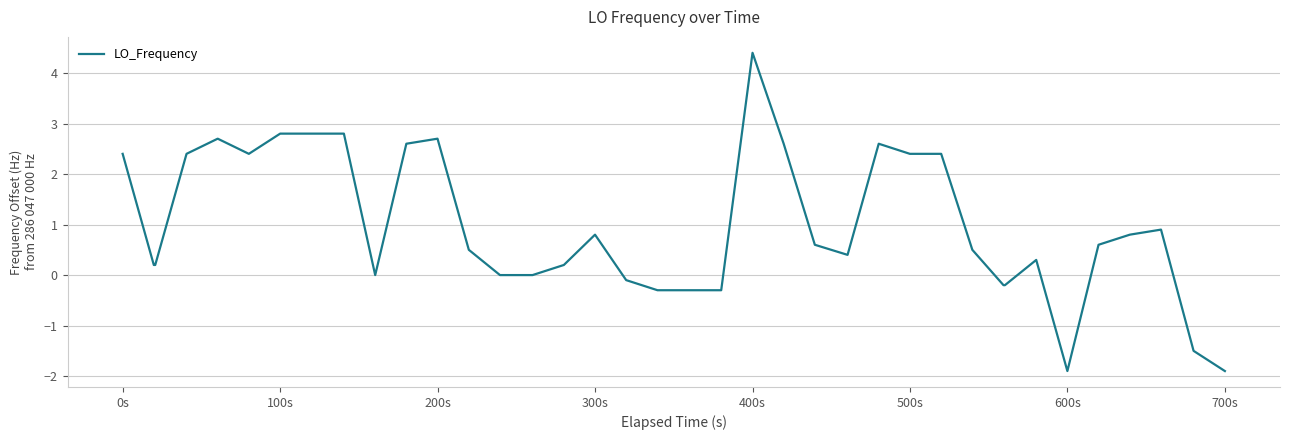

What is the difference between the maximum and minimum values?

6.3